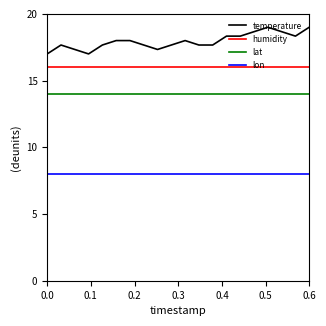

Which series has the largest range (max minus min)?

temperature